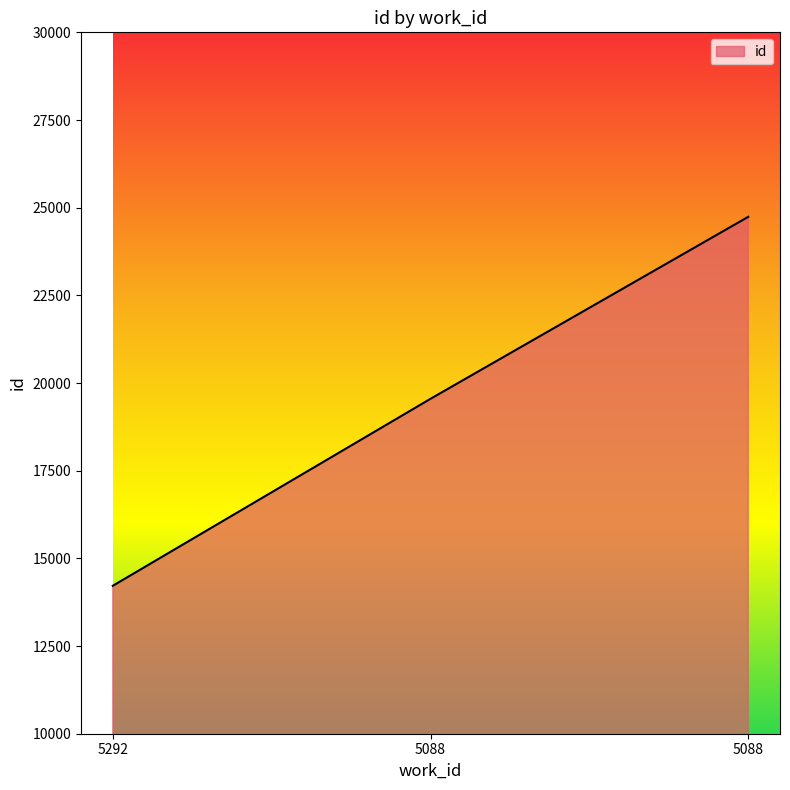

Reading left to right, transcribe all the data shown in this chart.

14218	19550	24739